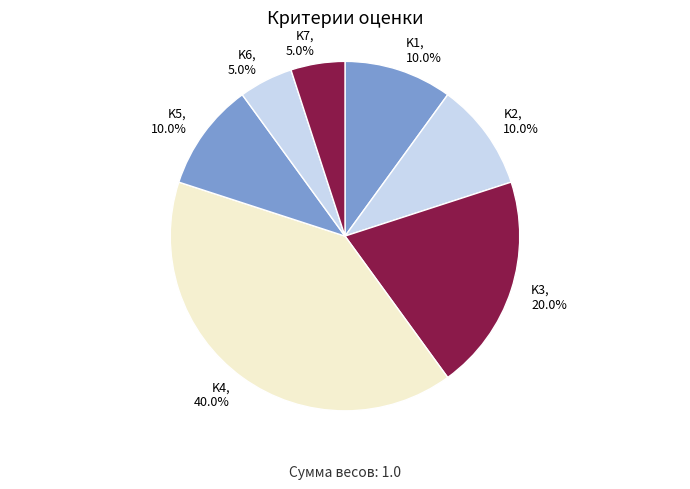

Between K4, 40.0% and K2, 10.0%, which is larger?

K4, 40.0%